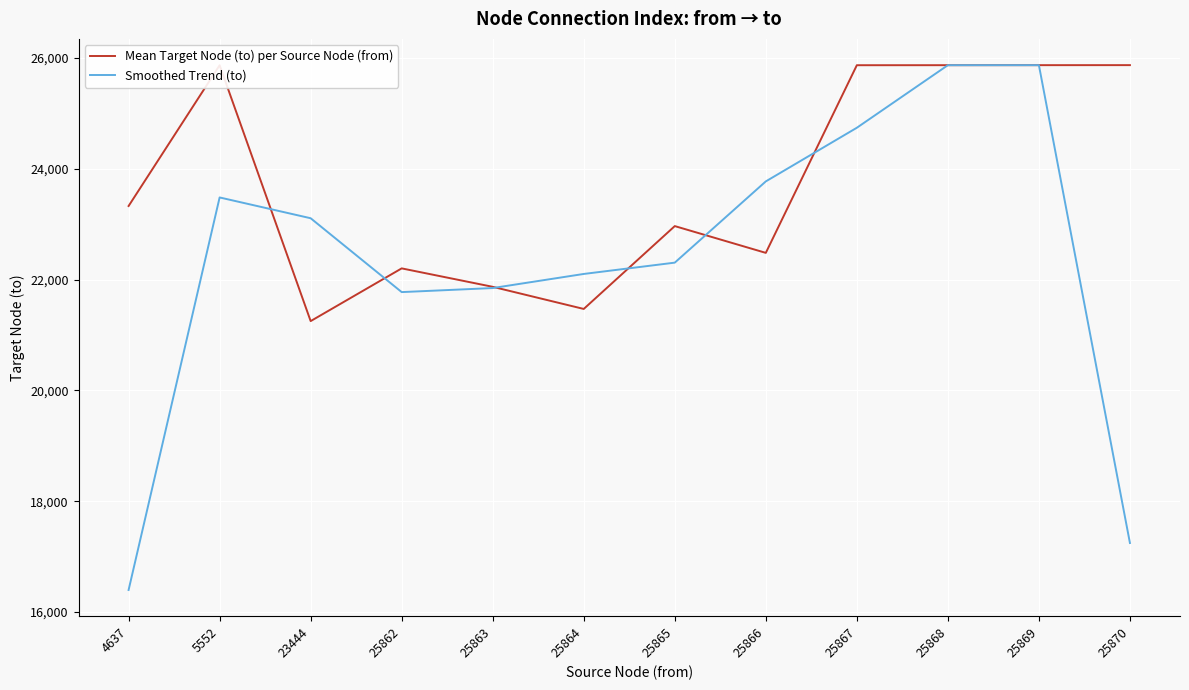

What is the smallest value displayed?

16399.2